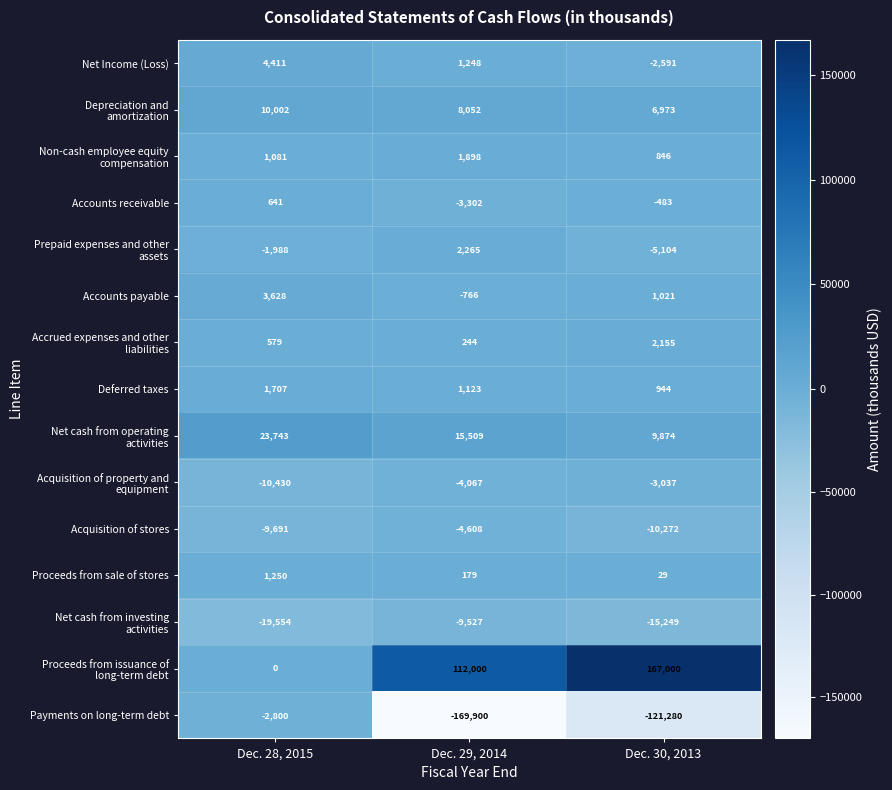

Which series has the widest spread of values?

Payments on long-term debt